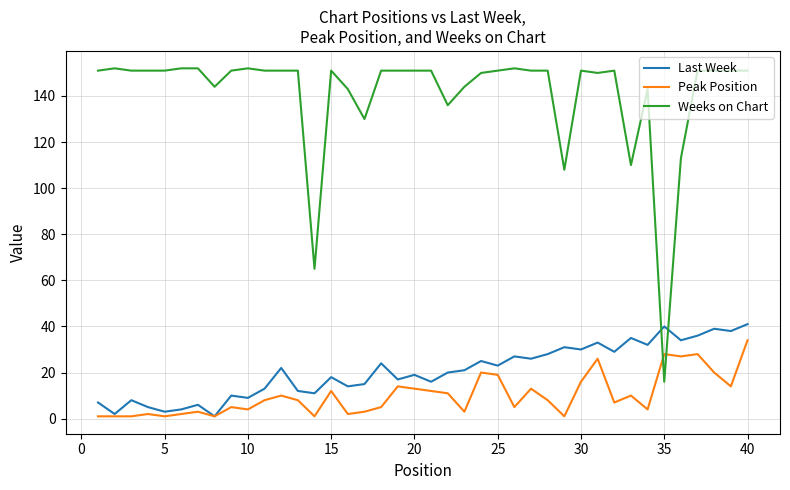

Which series ends up on top after the final intersection of Weeks on Chart and Last Week?

Weeks on Chart